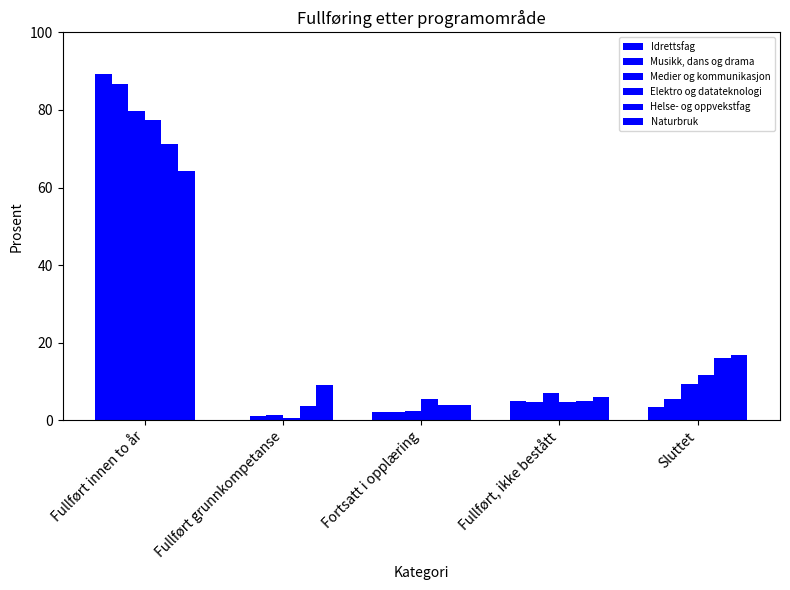

At how many categories does at least one series exceed 10?

2